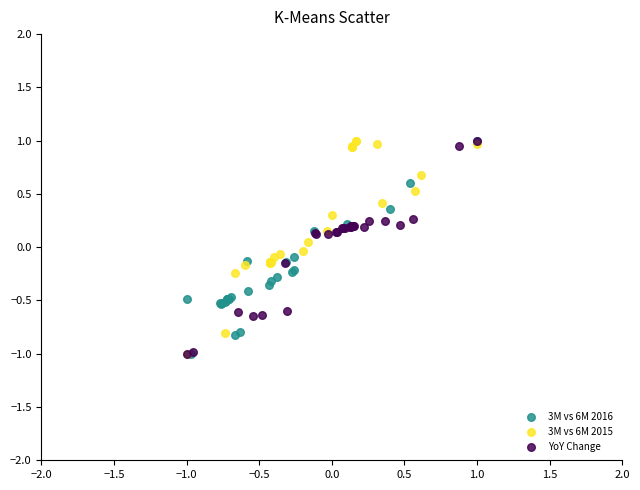

What are all the series names shown in the legend?

3M vs 6M 2016, 3M vs 6M 2015, YoY Change